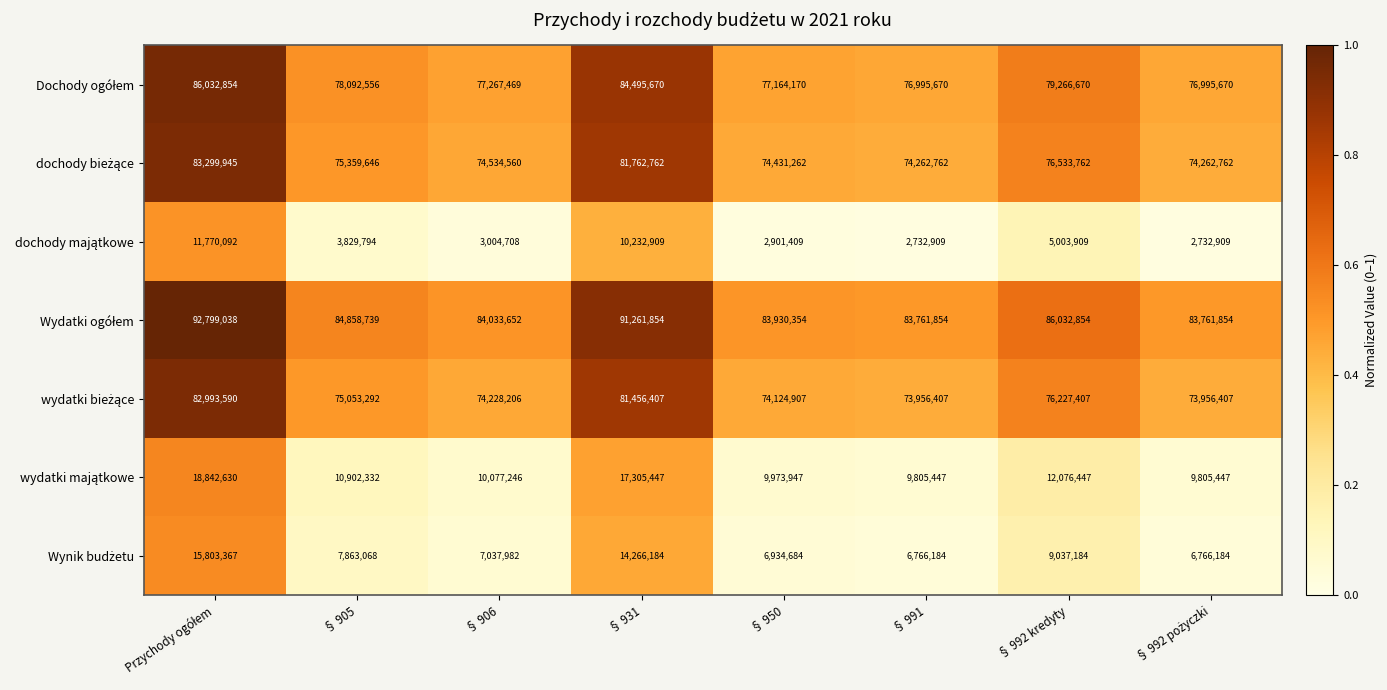

At how many categories does at least one series exceed 46980447?

8